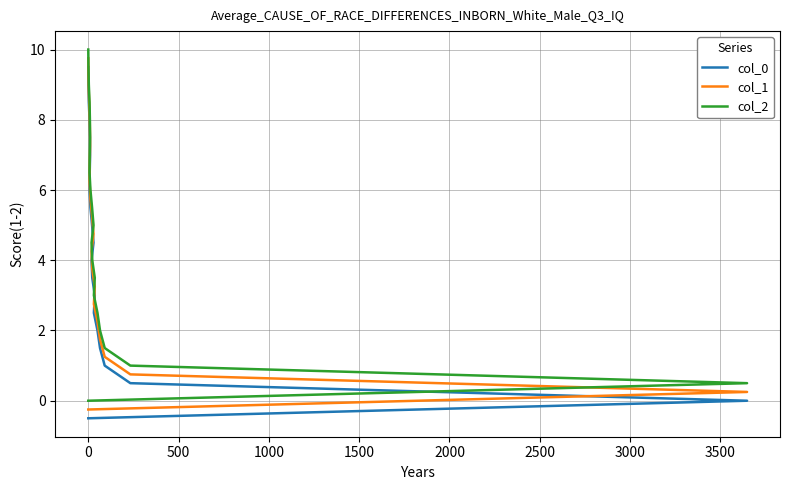

What is the lowest value of the col_1 series?

-0.2